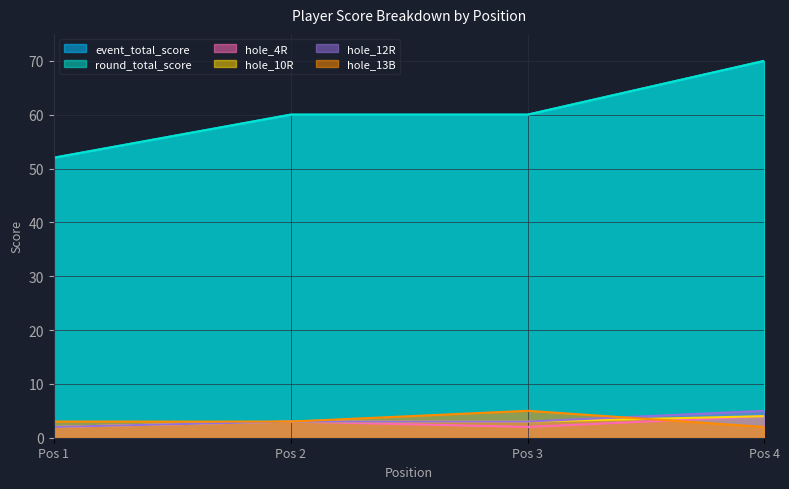

Which series has the widest spread of values?

event_total_score